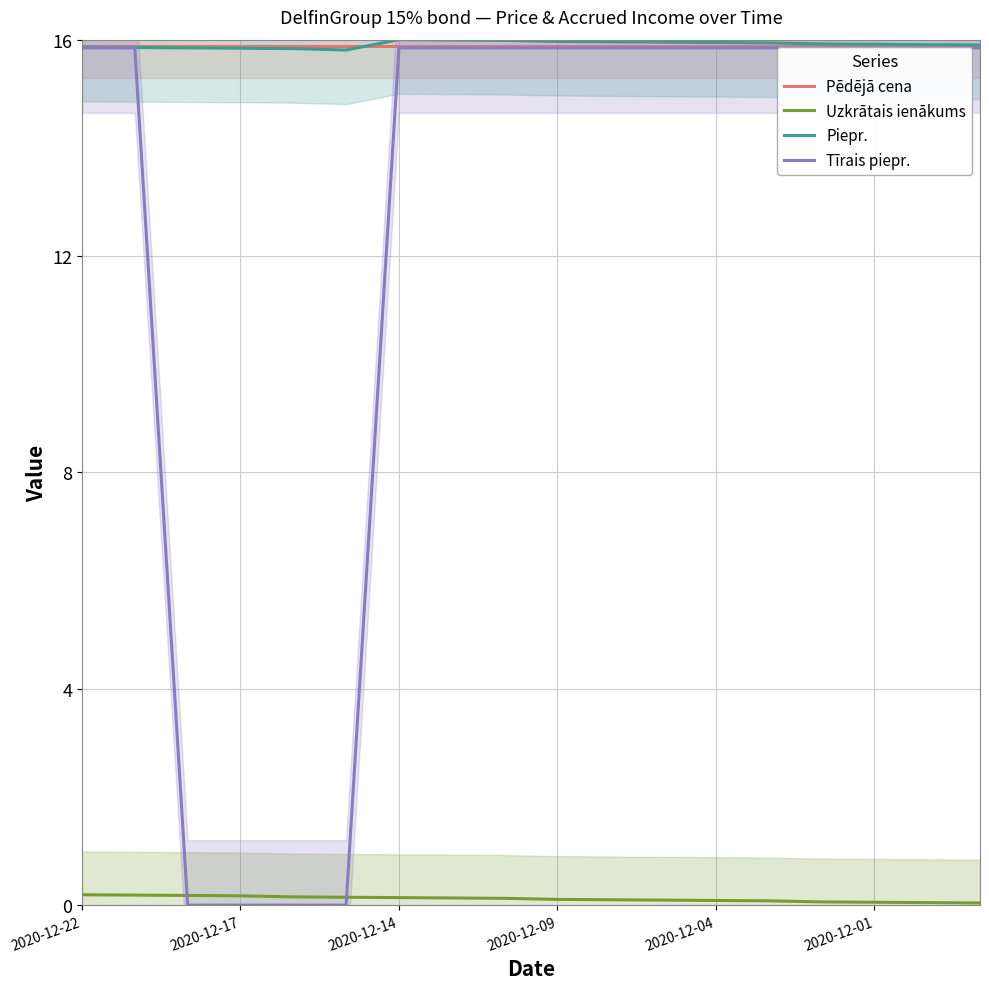

Reading left to right, list all the values displayed in this chart.

Pēdējā cena: 15.9	15.9	15.9	15.9	15.9	15.9	15.9	15.9	15.9	15.9	15.9	15.9	15.9	15.9	15.9	15.9	15.9	15.9
Uzkrātais ienākums: 0.2	0.2	0.2	0.2	0.2	0.1	0.1	0.1	0.1	0.1	0.1	0.1	0.1	0.1	0.1	0.1	0.0	0.0
Piepr.: 15.9	15.9	15.8	15.8	15.8	15.8	16.0	16.0	16.0	16.0	16.0	16.0	15.9	15.9	15.9	15.9	15.9	15.9
Tīrais piepr.: 15.8	15.8	0.0	0.0	0.0	0.0	15.8	15.8	15.8	15.8	15.8	15.8	15.8	15.8	15.8	15.8	15.8	15.8